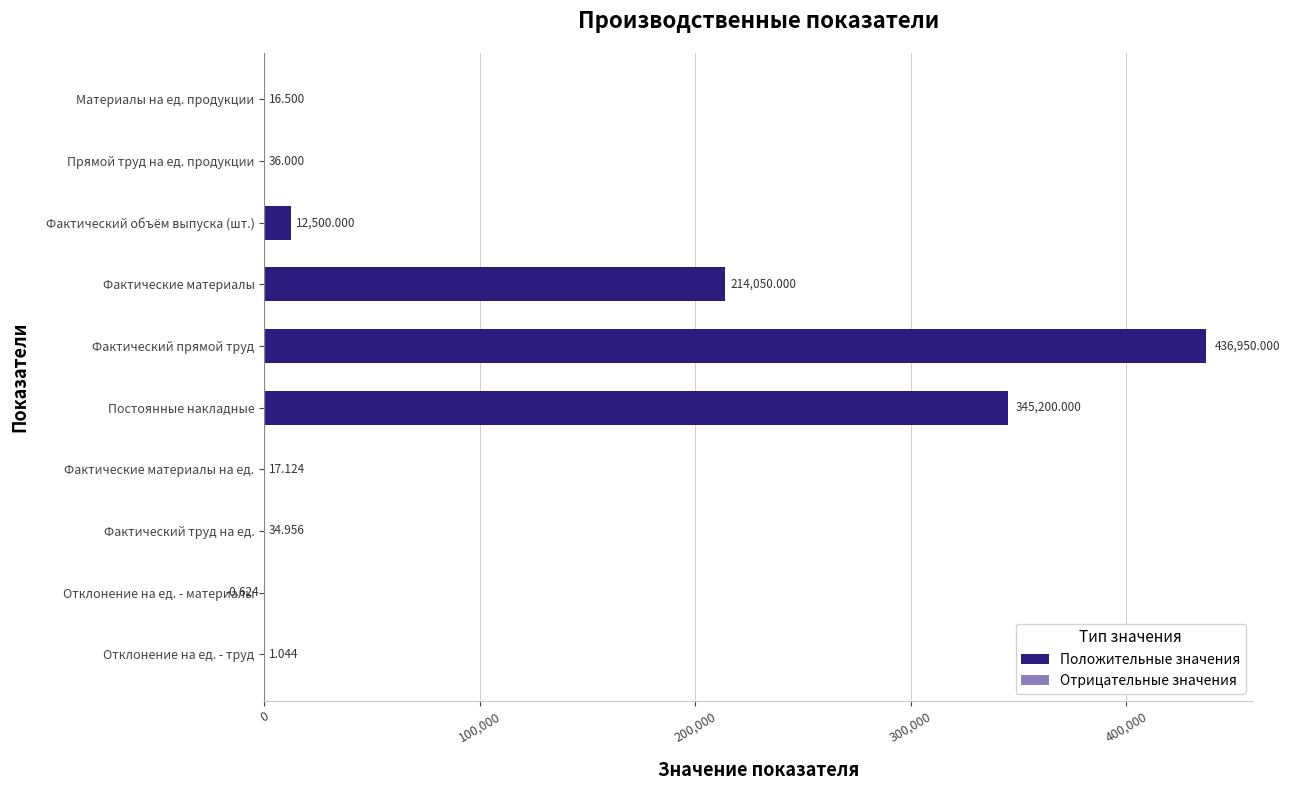

How many distinct data groups are displayed?

1